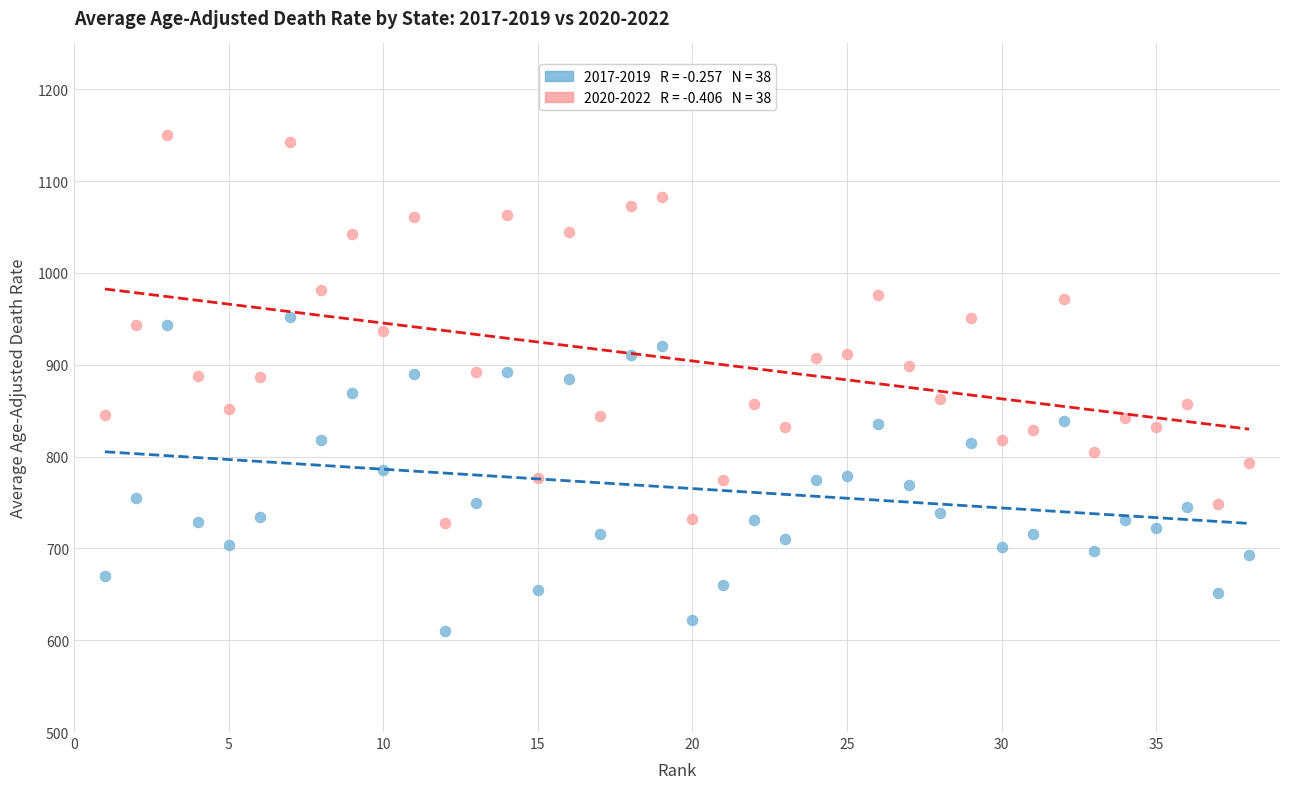

Across all data points, what is the range of Y values (max minus min)?

540.8